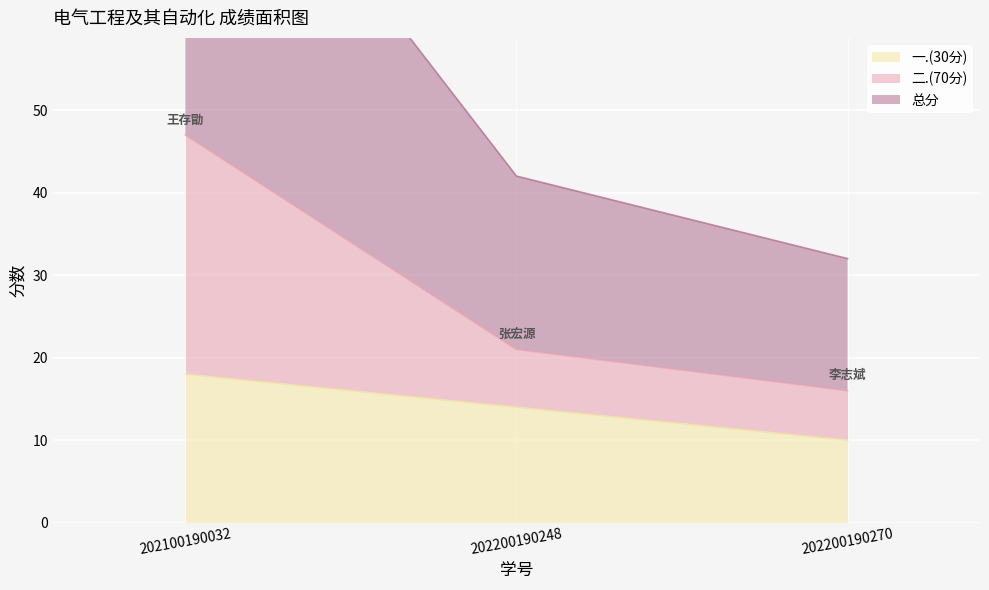

Is the value of 二.(70分) at 202100190032 greater than the value of 总分 at 202100190032?

No